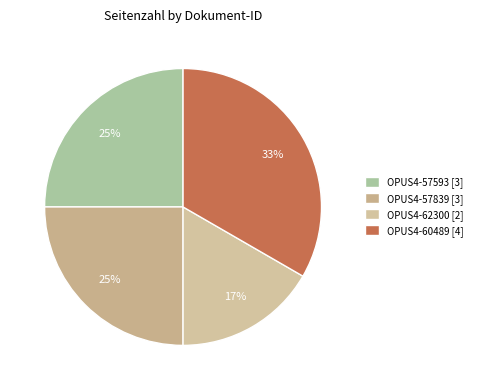

Count the number of slices in the pie.

4